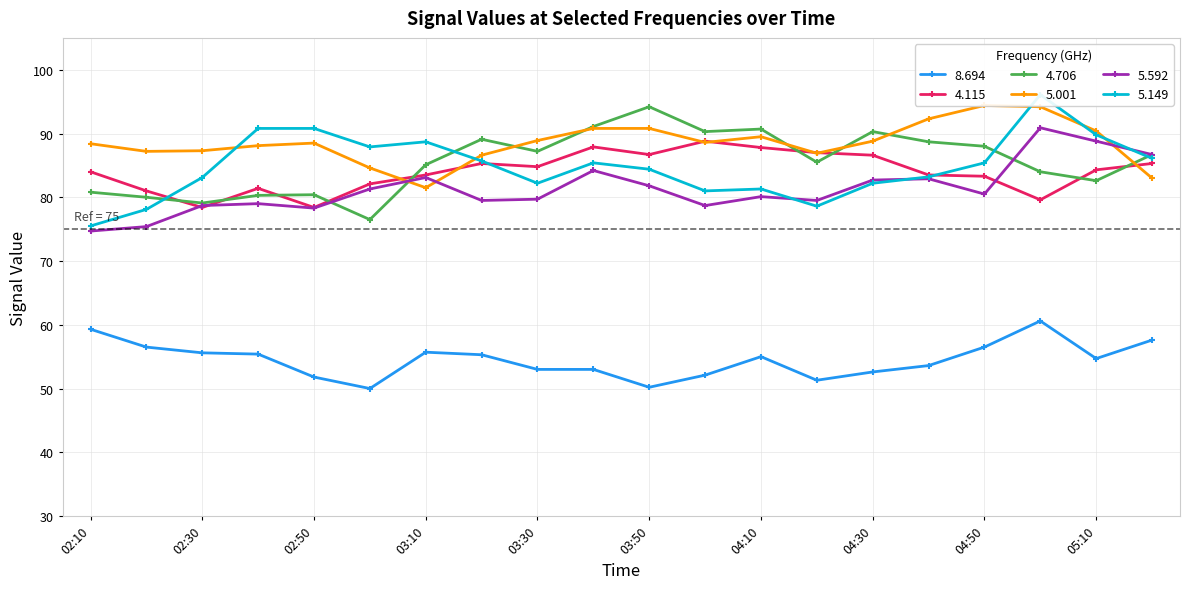

Is the value of 8.694 at 04:10 greater than the value of 4.115 at 04:50?

No